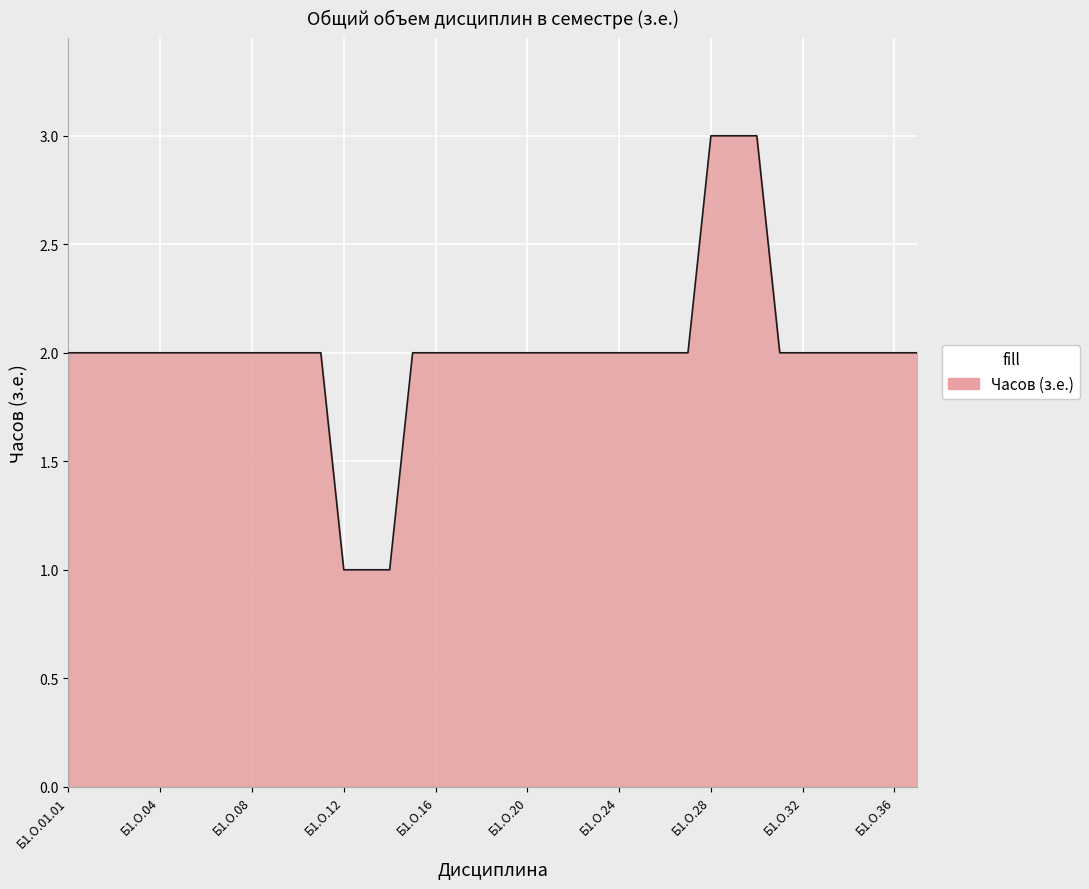

What is the greatest value displayed?

3